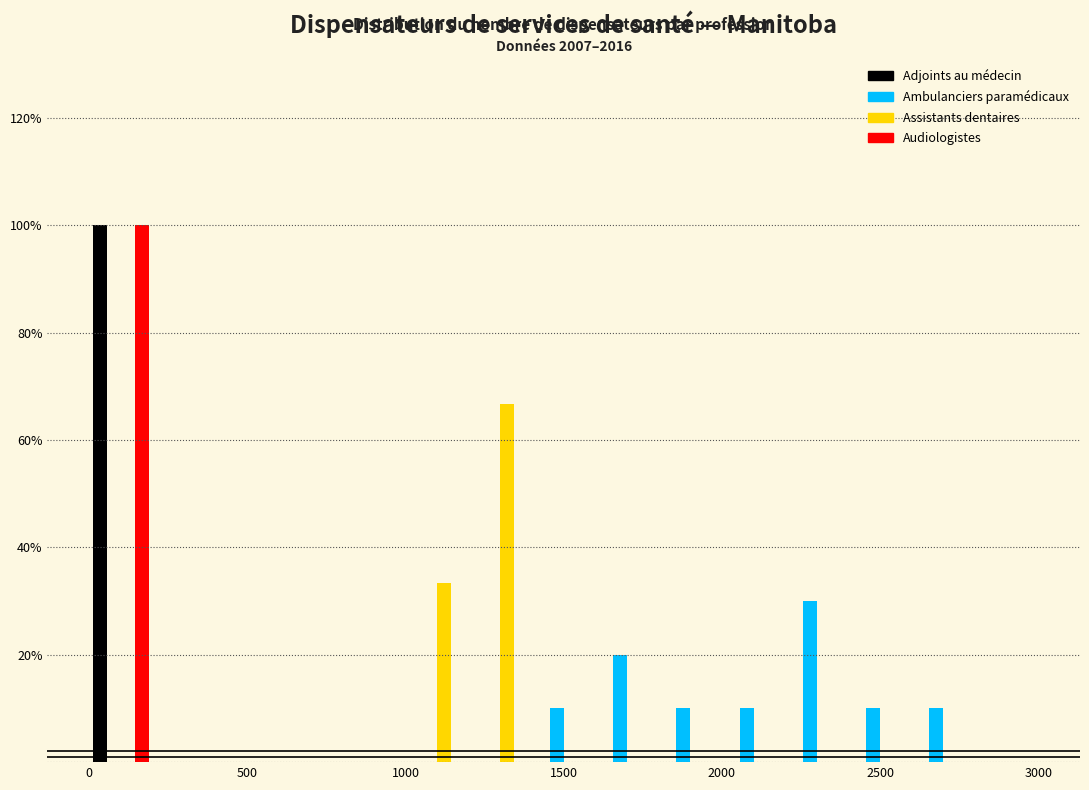

In the Audiologistes series, which range on the x-axis has the tallest bar?

0 to 200